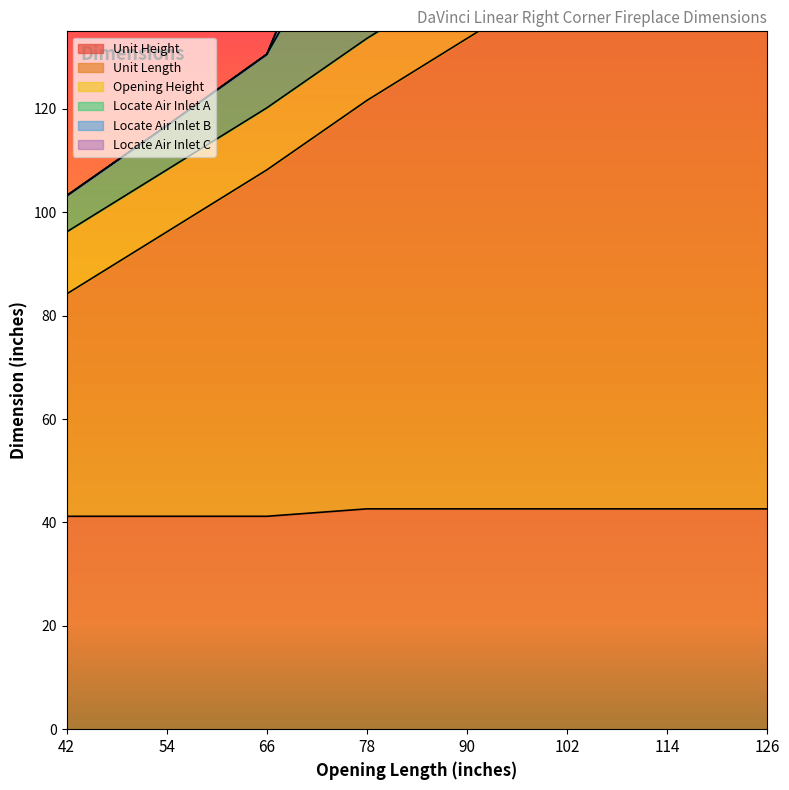

After their last crossing, which series has the higher values: Locate Air Inlet C or Opening Height?

Locate Air Inlet C